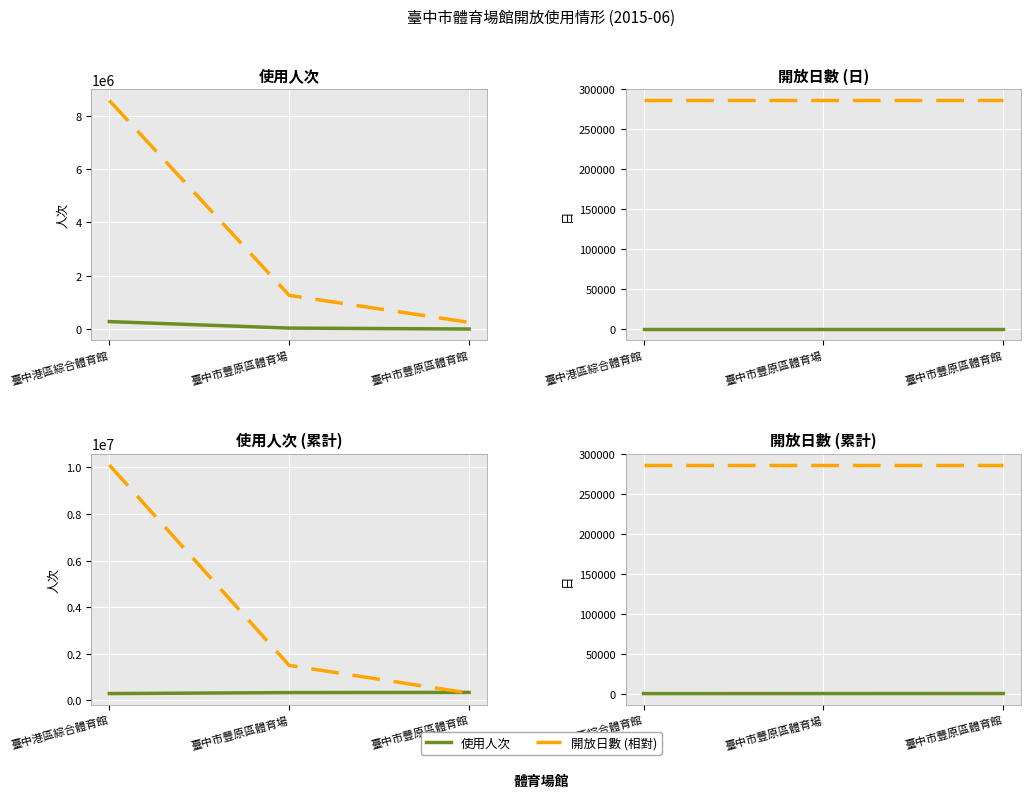

What is the spread (max minus min) of values at 臺中市豐原區體育場?

1495033.4